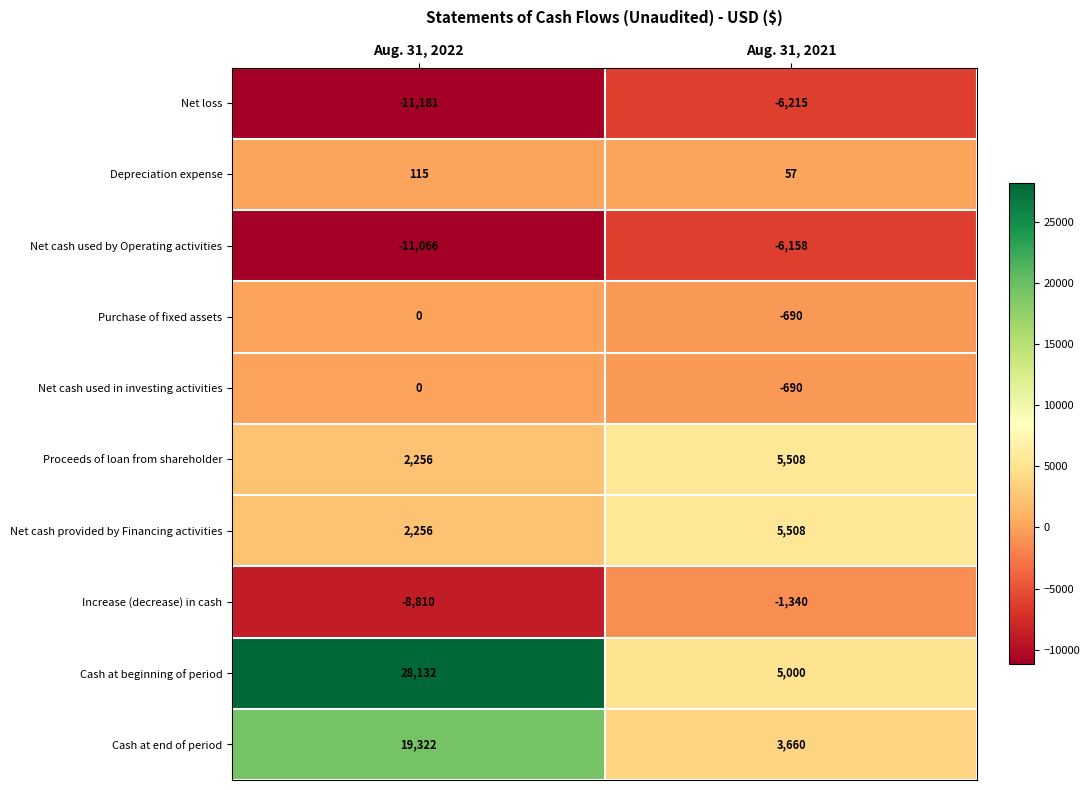

Reading left to right, extract all data points from this chart.

Net loss: Aug. 31, 2022=-11181	Aug. 31, 2021=-6215
Depreciation expense: Aug. 31, 2022=115	Aug. 31, 2021=57
Net cash used by Operating activities: Aug. 31, 2022=-11066	Aug. 31, 2021=-6158
Purchase of fixed assets: Aug. 31, 2022=0	Aug. 31, 2021=-690
Net cash used in investing activities: Aug. 31, 2022=0	Aug. 31, 2021=-690
Proceeds of loan from shareholder: Aug. 31, 2022=2256	Aug. 31, 2021=5508
Net cash provided by Financing activities: Aug. 31, 2022=2256	Aug. 31, 2021=5508
Increase (decrease) in cash: Aug. 31, 2022=-8810	Aug. 31, 2021=-1340
Cash at beginning of period: Aug. 31, 2022=28132	Aug. 31, 2021=5000
Cash at end of period: Aug. 31, 2022=19322	Aug. 31, 2021=3660